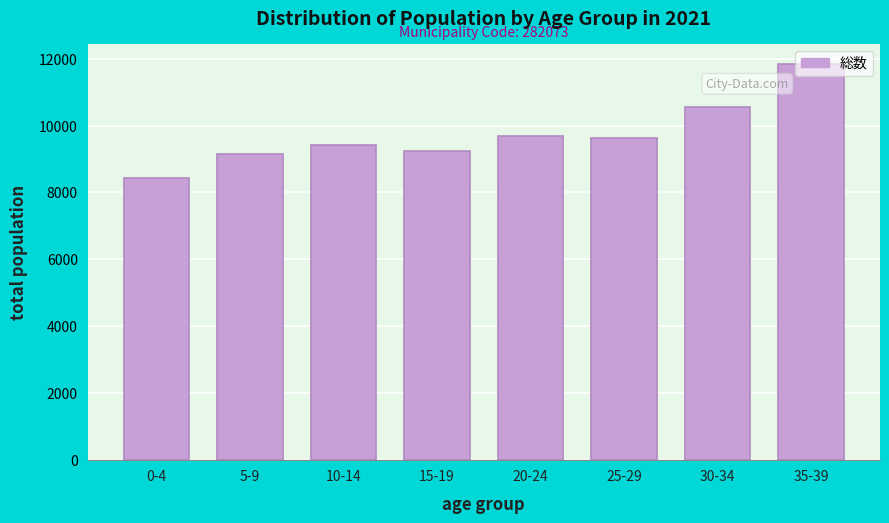

What is the change in value from 5-9 to 25-29?

+493